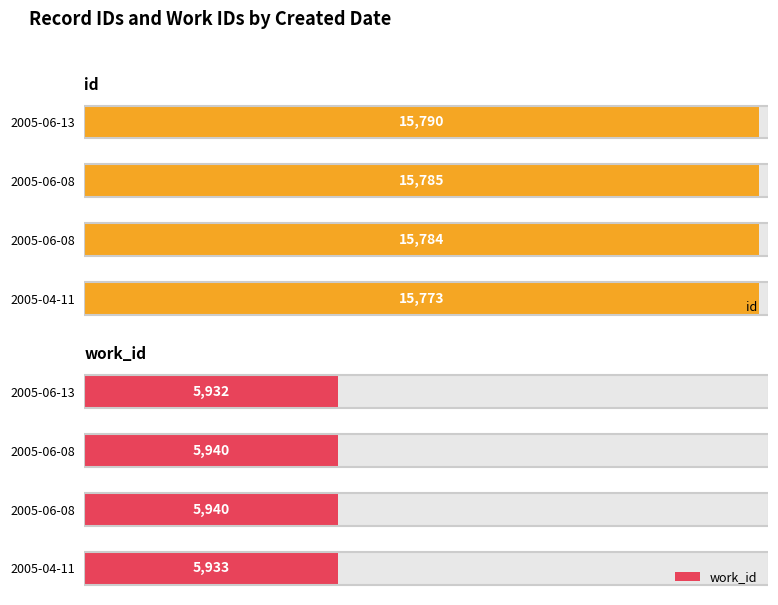

Rank the series by their average value, from lowest to highest.

work_id, id